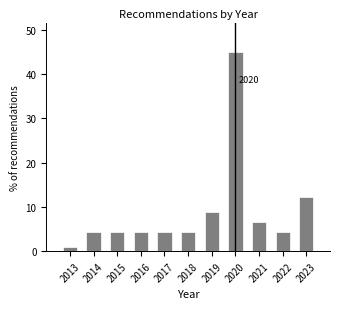

Reading left to right, what are all the values shown in this chart?

0.9	4.4	4.4	4.4	4.4	4.4	8.8	44.9	6.6	4.4	12.3